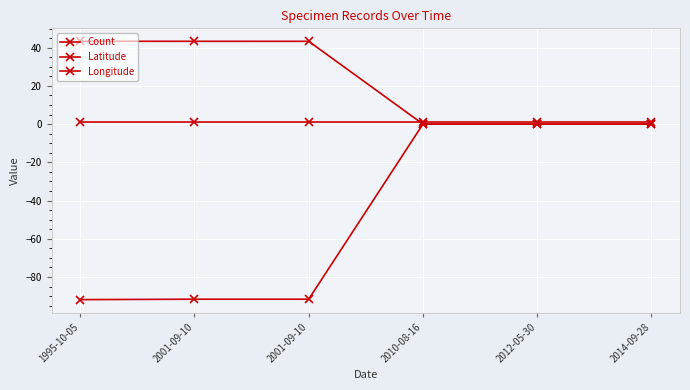

Does the chart have visible grid lines?

Yes